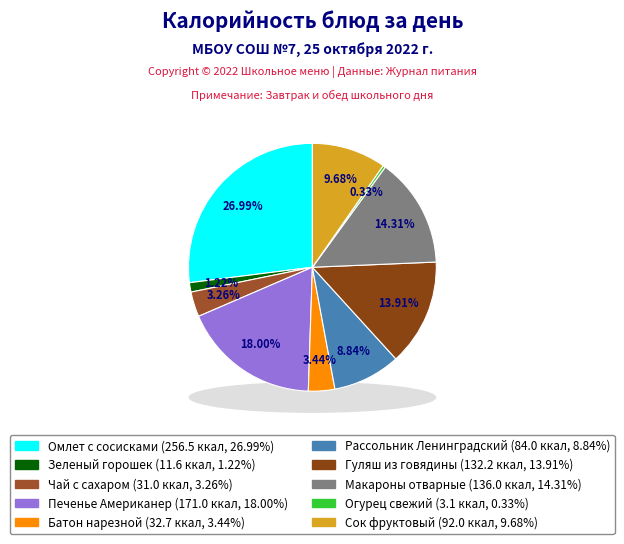

Do Макароны отварные and Рассольник Ленинградский together represent more than half of the pie?

No